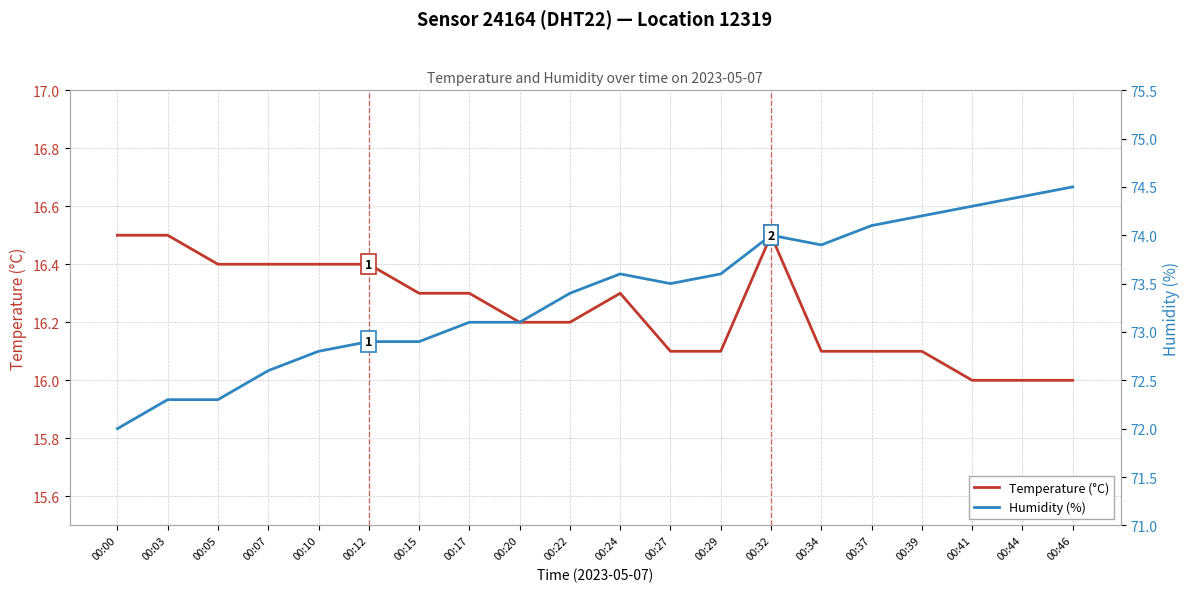

At which category does Temperature (°C) reach its first local peak?

00:24